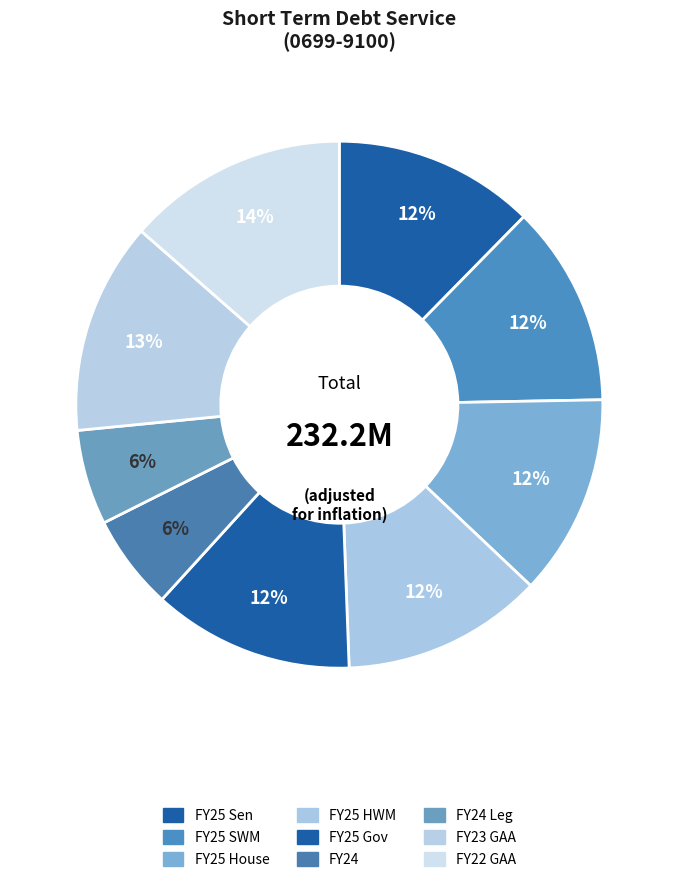

Which slice is the largest?

FY22 GAA